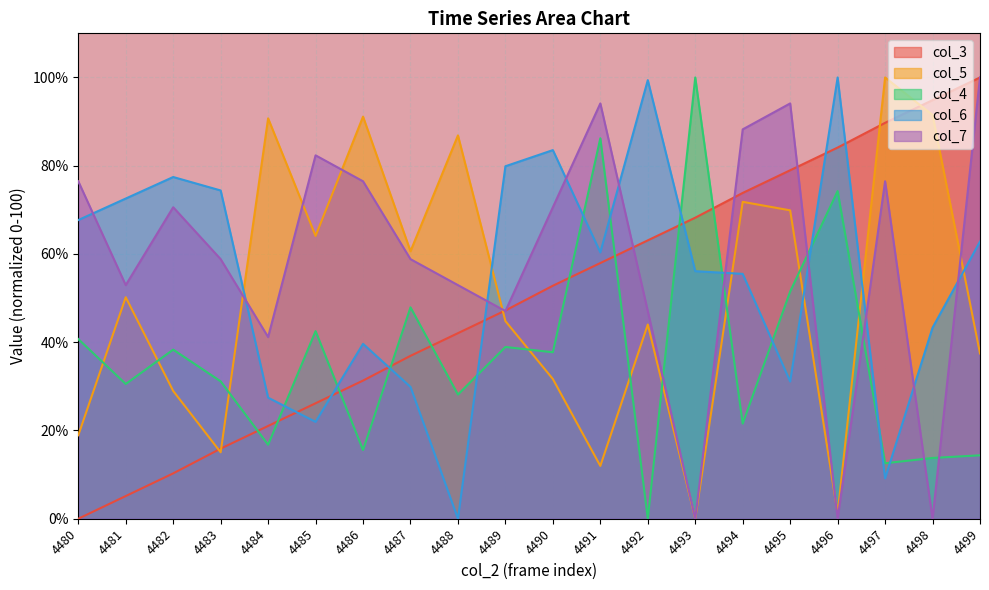

Which series has the largest total across all categories?

col_7